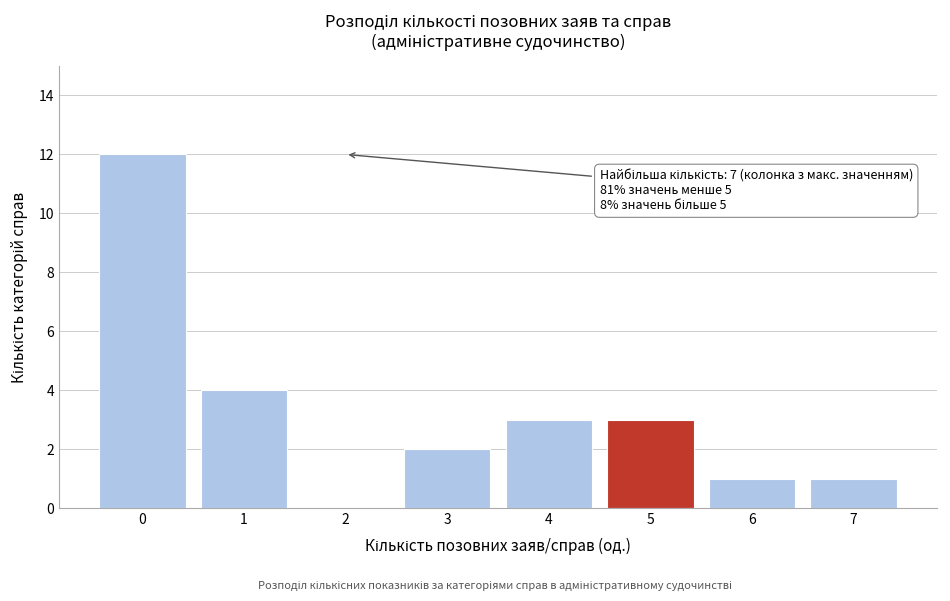

Reading left to right, extract all data points from this chart.

0=12	1=4	2=0	3=2	4=3	5=3	6=1	7=1